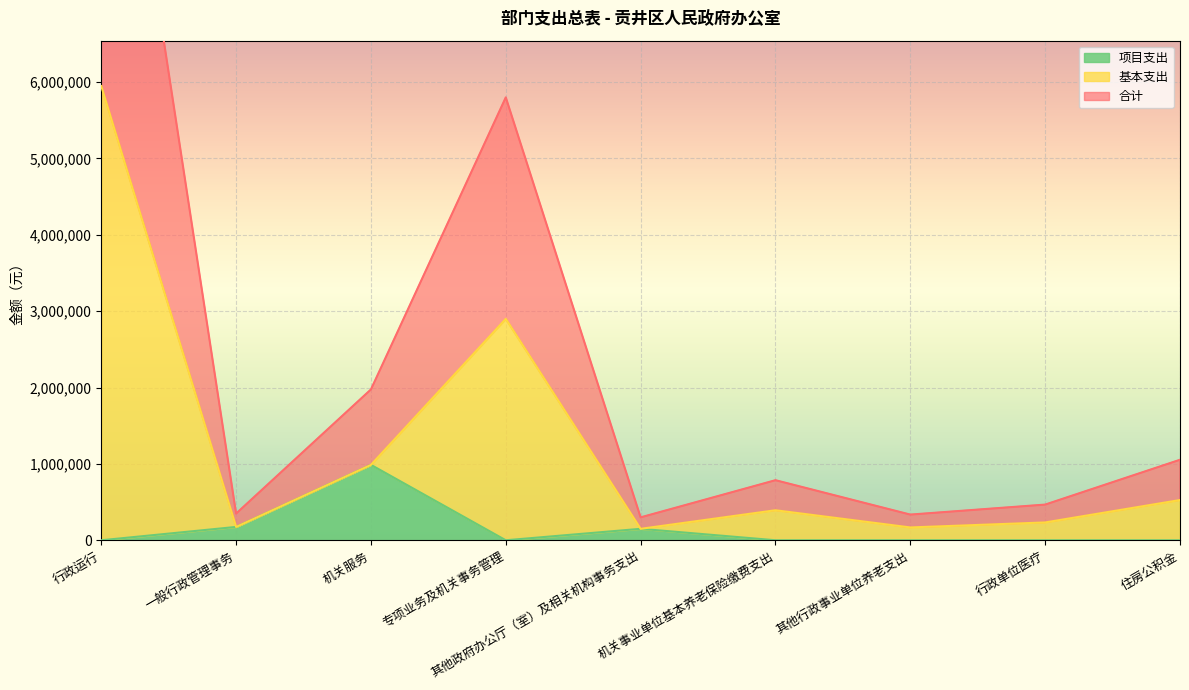

What is the highest value of the 项目支出 series?

987680